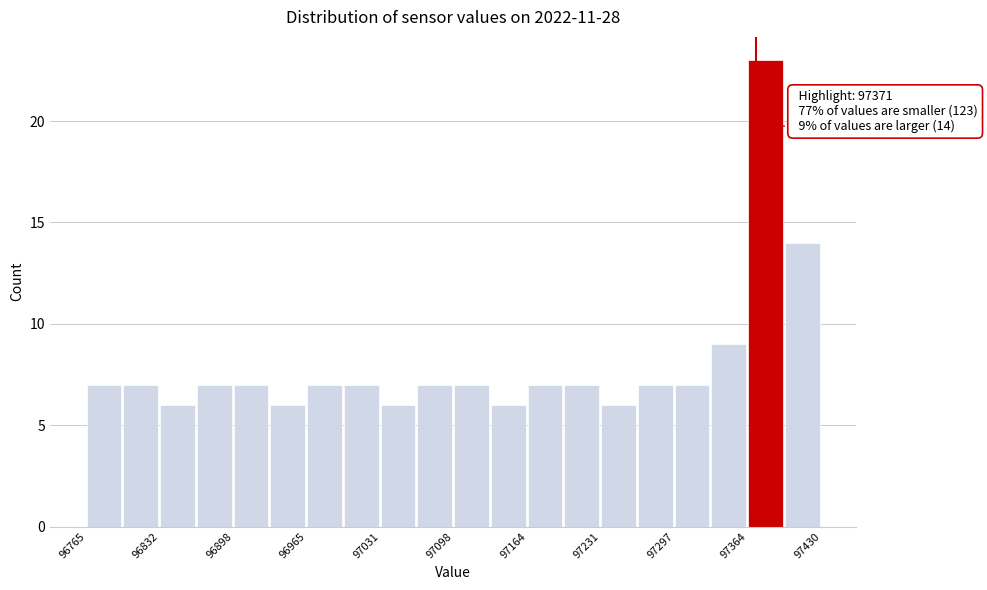

Read against the x-axis, roughly where is the centre of the tallest bar?

97380